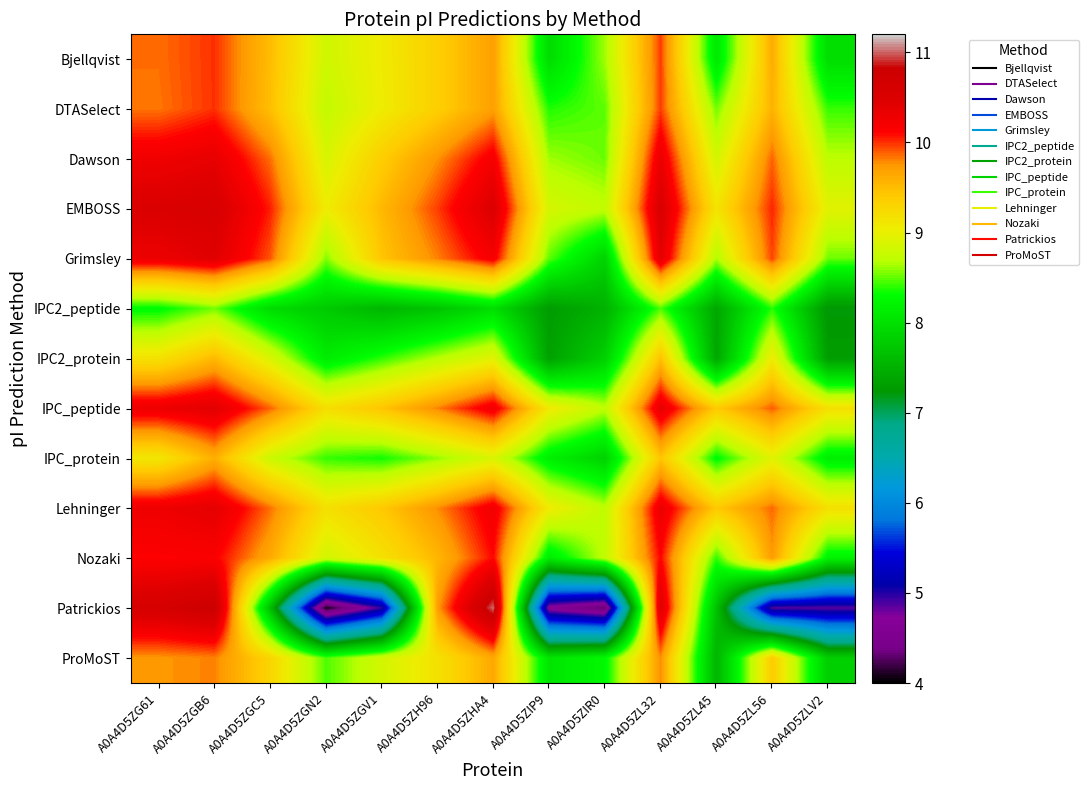

What is the difference between the highest and lowest values at A0A4D5ZHA4?

3.0